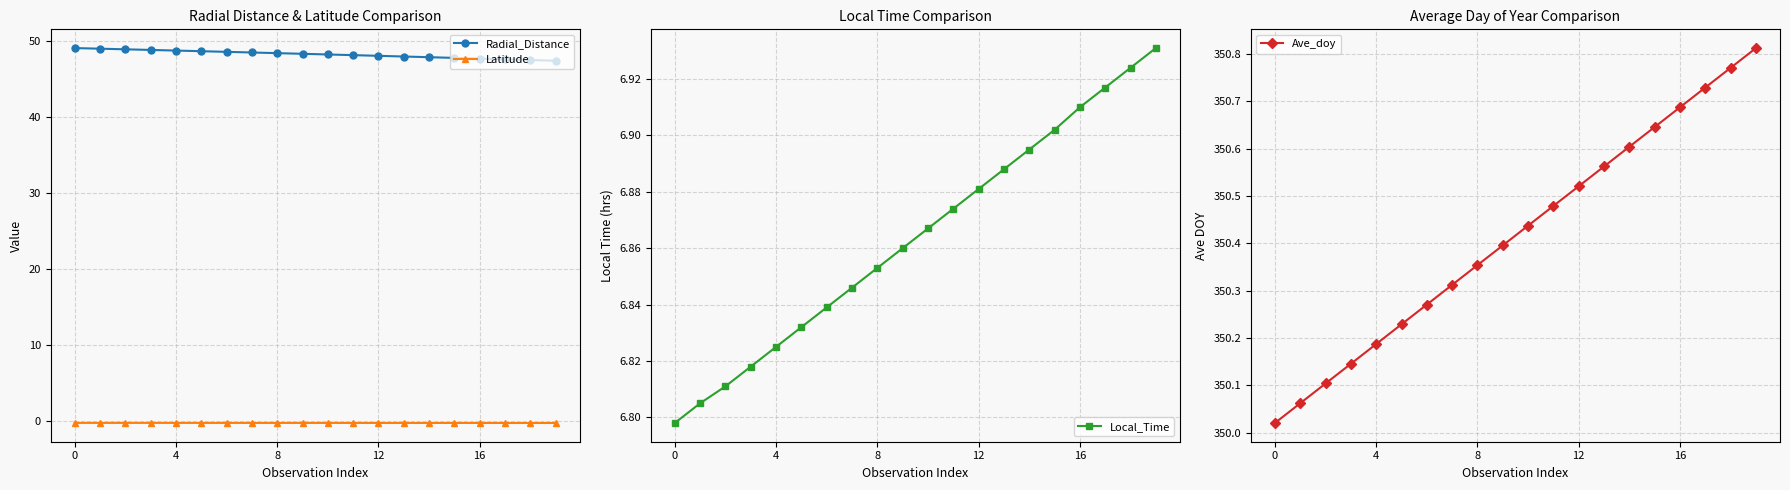

True or false: Ave_doy has more than 2 points higher than both neighbors.

False